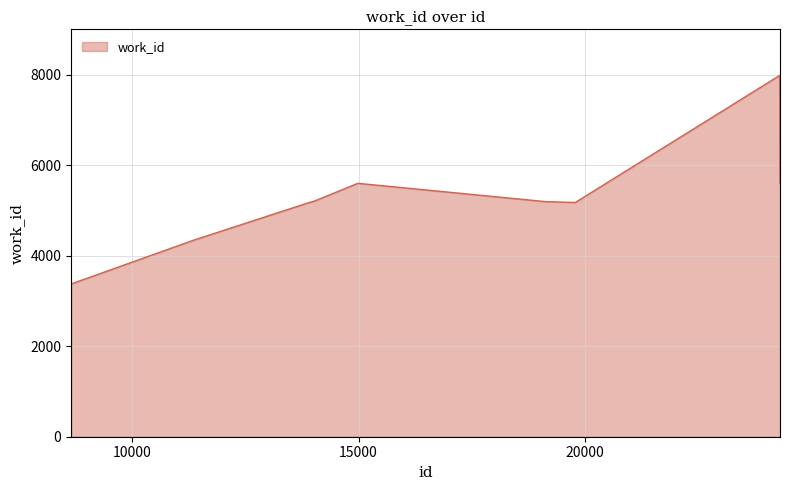

What is the minimum value shown in the chart?

3375